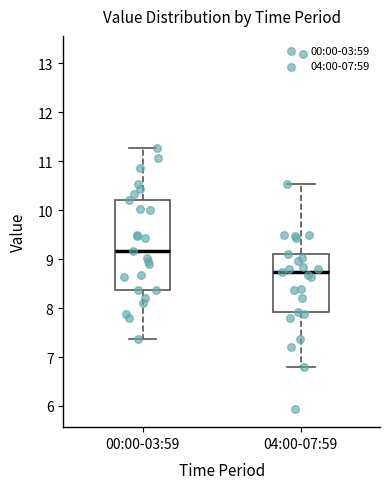

Reading left to right, read every box against the y-axis: the position of its median line, the range the box covers, and the ends of its whiskers. The values are not printed on the chart, so give them approximately, as read against the axis.

00:00-03:59: median 9.2, box 8.4 to 10.2, whiskers 7.4 to 11.3
04:00-07:59: median 8.7, box 7.9 to 9.1, whiskers 6.8 to 10.5